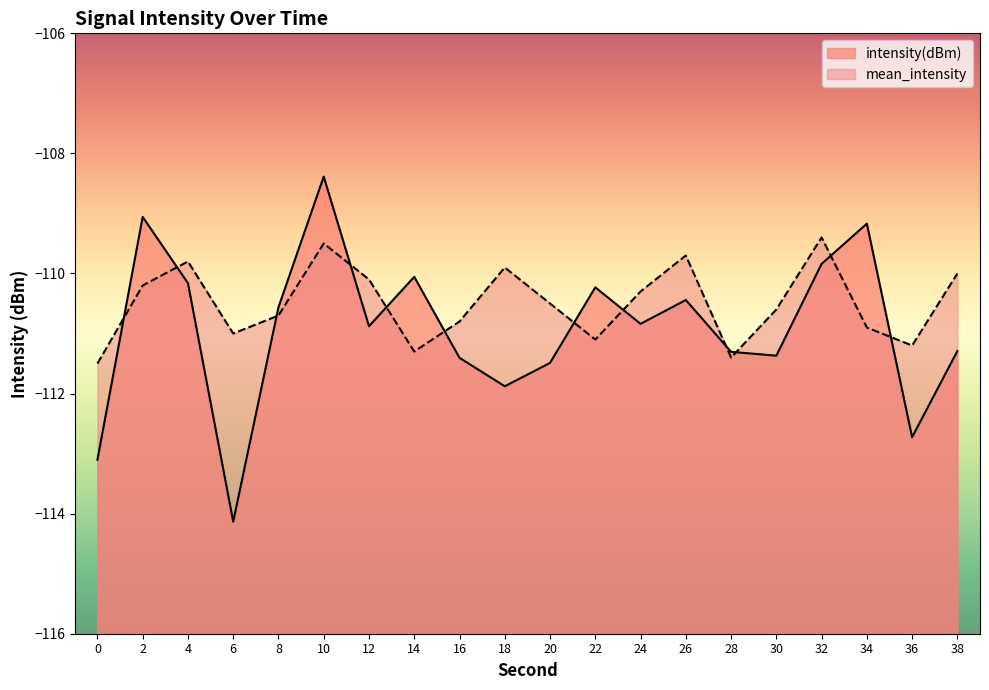

What value does the intensity(dBm) series have at 26?

-110.4